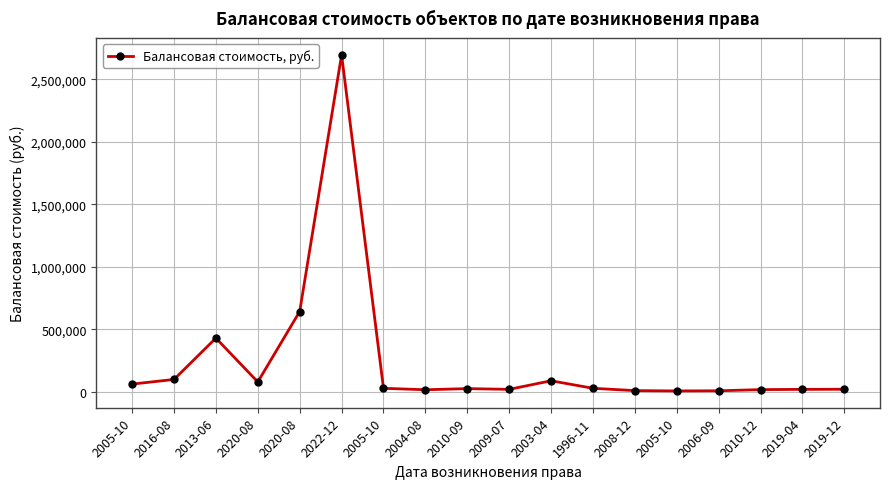

True or false: the data shows 5389.7 at 2019-04.

False